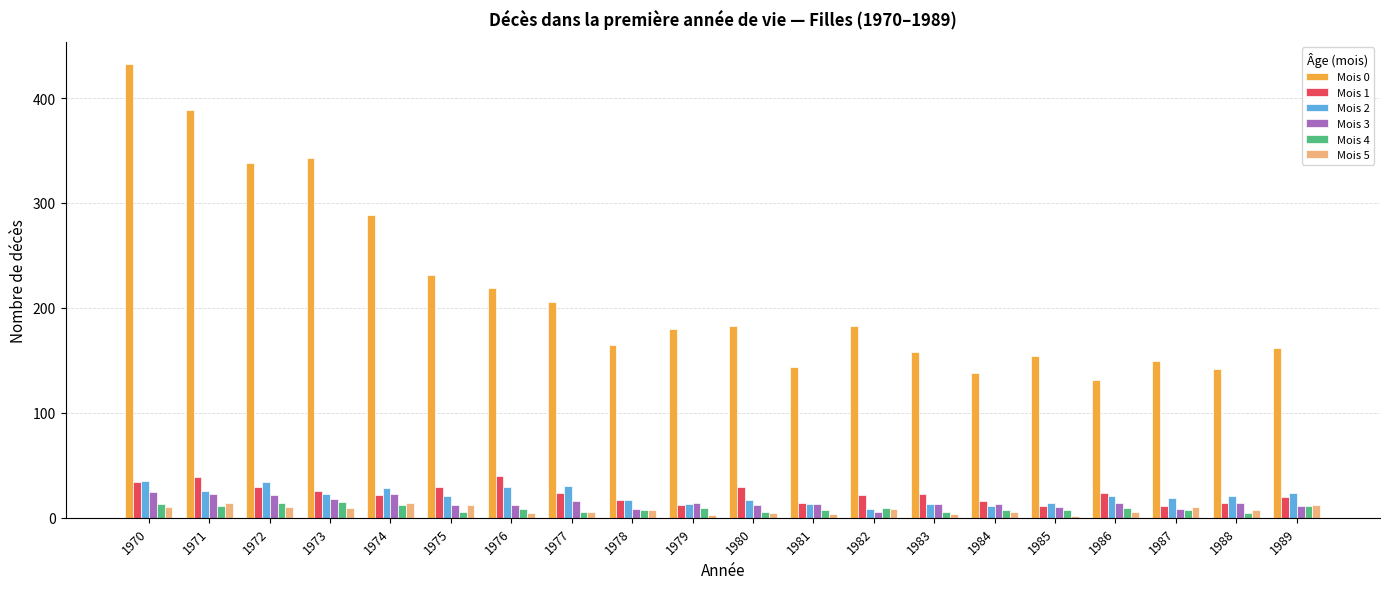

Where is Mois 0 nearest to the value 281?

1974